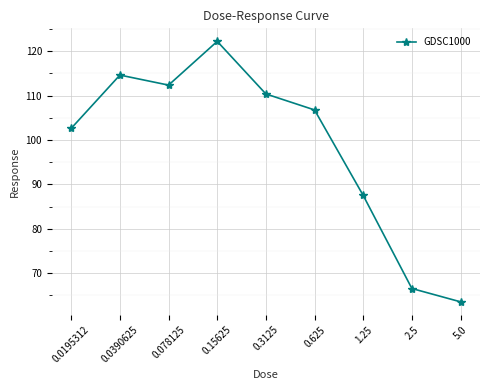

What is the label of the 3rd point from the right?

1.25